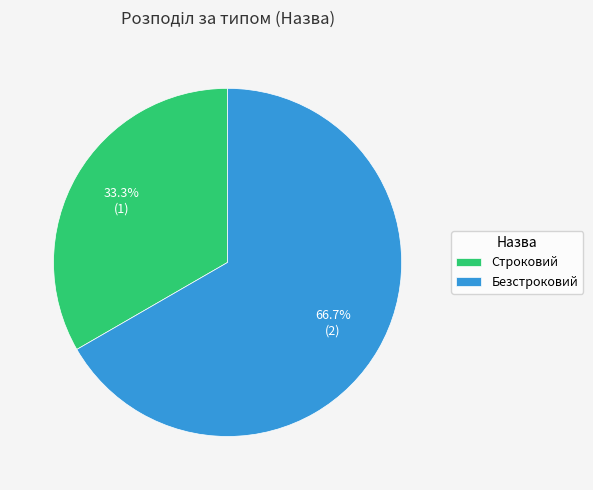

What portion of the pie excludes Строковий?

66.7%